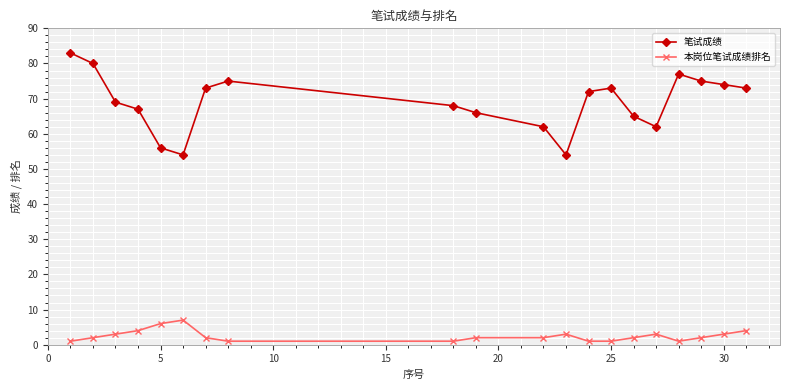

True or false: 笔试成绩 and 本岗位笔试成绩排名 cross at least once.

False